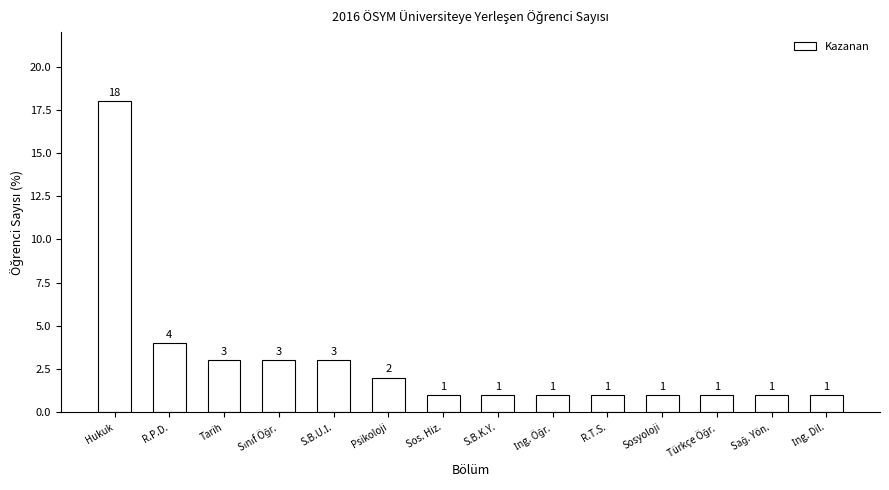

Between Psikoloji and S.B.K.Y., which is larger?

Psikoloji